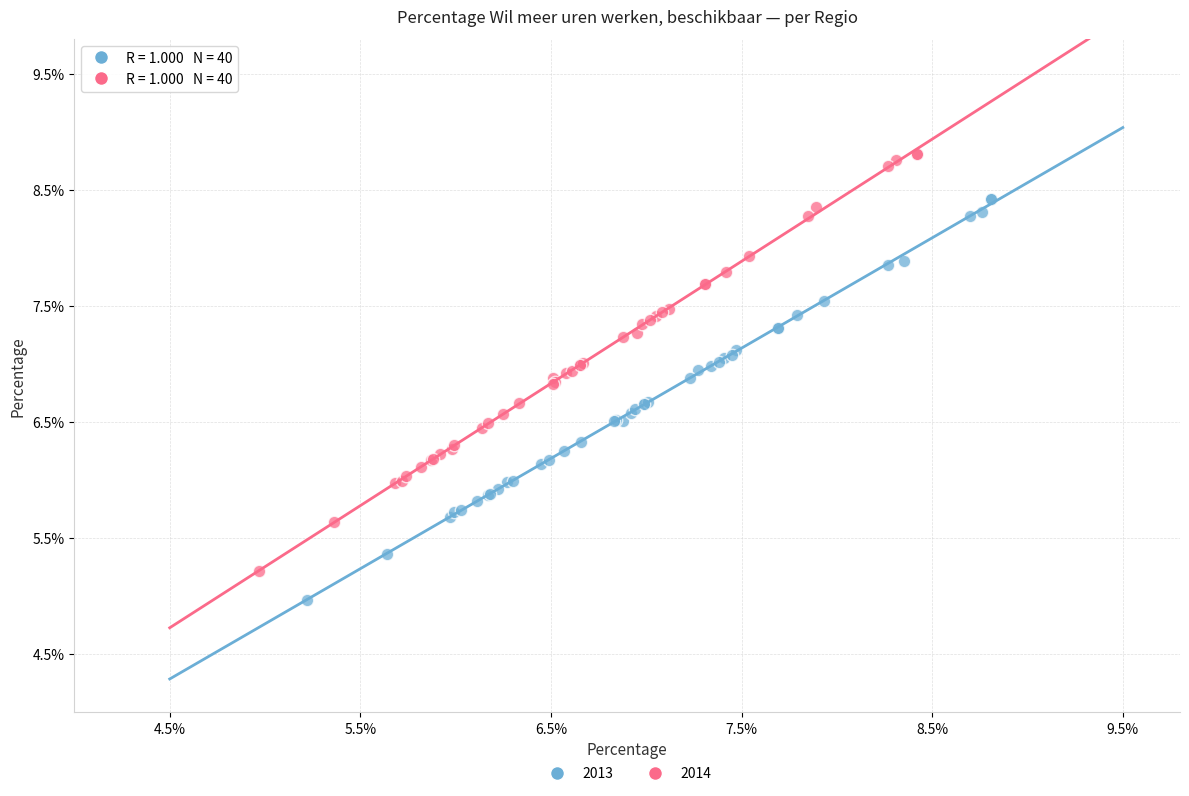

Which series reaches the minimum Y coordinate?

2013